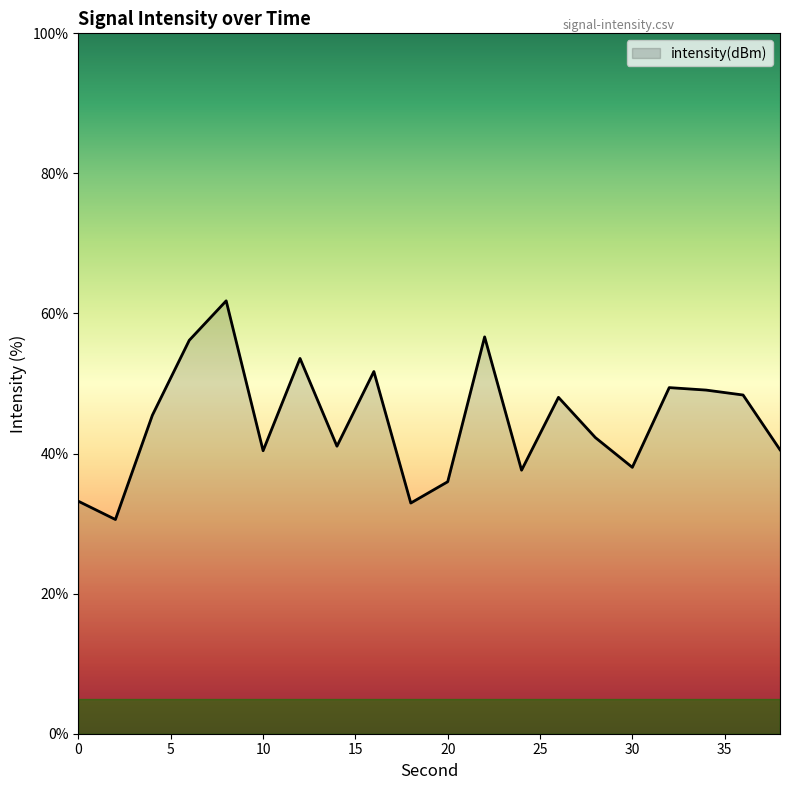

What is the smallest value displayed?

30.6